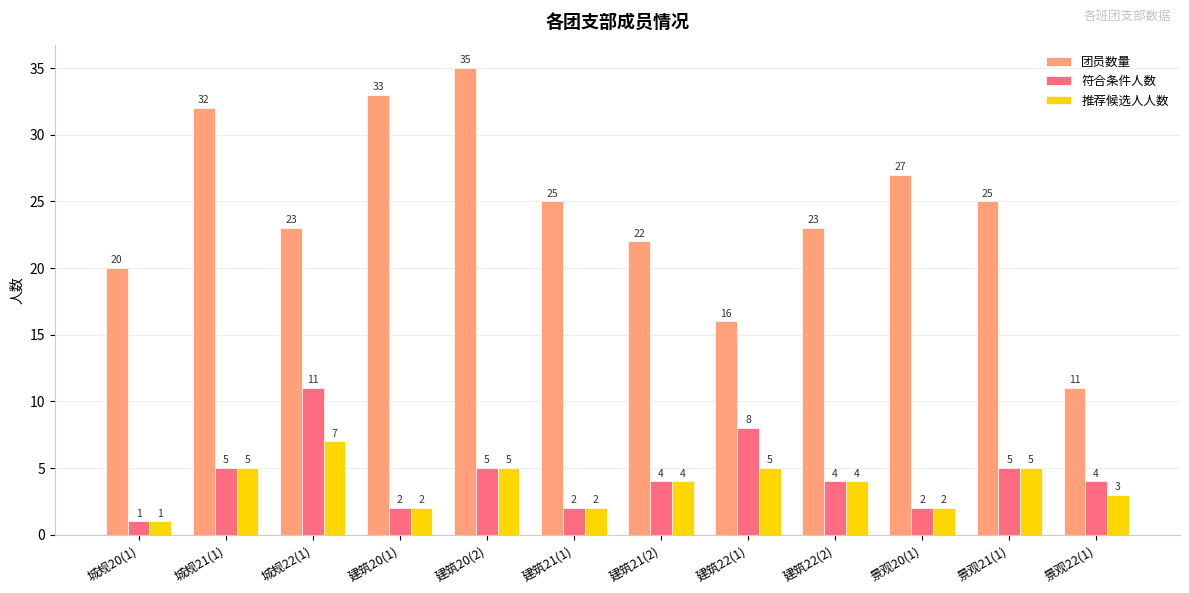

How many bars are there in each group?

3